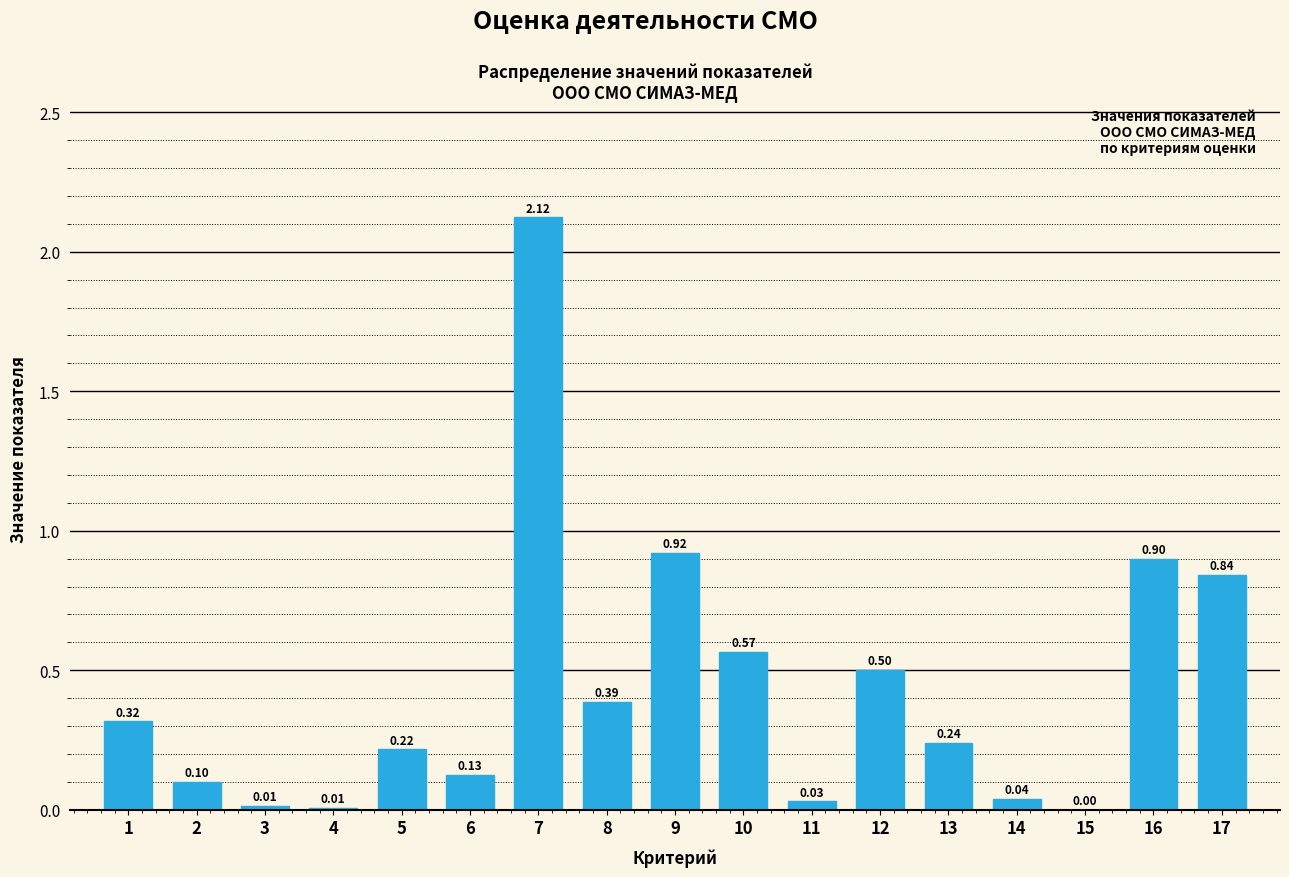

Which has a higher value, 7 or 4?

7